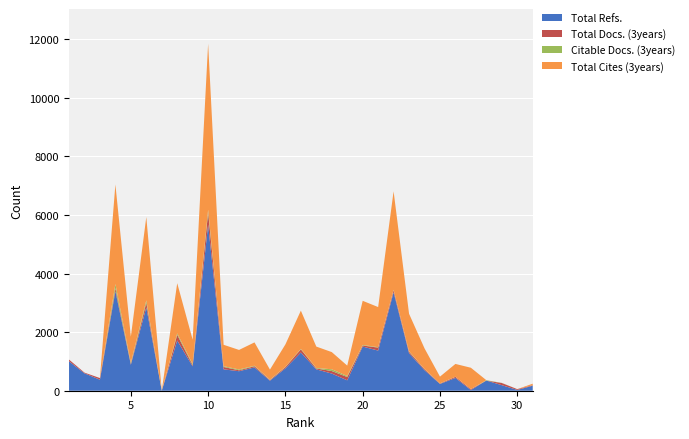

Reading right to left, extract all data points from this chart.

Total Refs.: 1=1003	2=594	3=376	4=3397	5=886	6=2844	7=0	8=1713	9=832	10=5665	11=730	12=666	13=796	14=343	15=764	16=1304	17=729	18=586	19=355	20=1506	21=1370	22=3359	23=1280	24=702	25=230	26=437	27=24	28=348	29=189	30=27	31=171
Total Docs. (3years): 1=59	2=23	3=56	4=98	5=34	6=157	7=0	8=194	9=40	10=420	11=81	12=31	13=40	14=23	15=42	16=108	17=30	18=86	19=114	20=37	21=101	22=72	23=51	24=34	25=15	26=37	27=30	28=0	29=74	30=27	31=17
Citable Docs. (3years): 1=0	2=0	3=0	4=146	5=37	6=83	7=3	8=49	9=36	10=92	11=27	12=29	13=17	14=12	15=11	16=16	17=18	18=60	19=33	20=19	21=14	22=14	23=15	24=8	25=6	26=3	27=1	28=12	29=4	30=0	31=1
Total Cites (3years): 1=0	2=0	3=0	4=3397	5=886	6=2844	7=0	8=1713	9=832	10=5665	11=730	12=666	13=796	14=343	15=764	16=1304	17=729	18=586	19=355	20=1506	21=1370	22=3359	23=1280	24=702	25=230	26=437	27=729	28=0	29=0	30=0	31=51